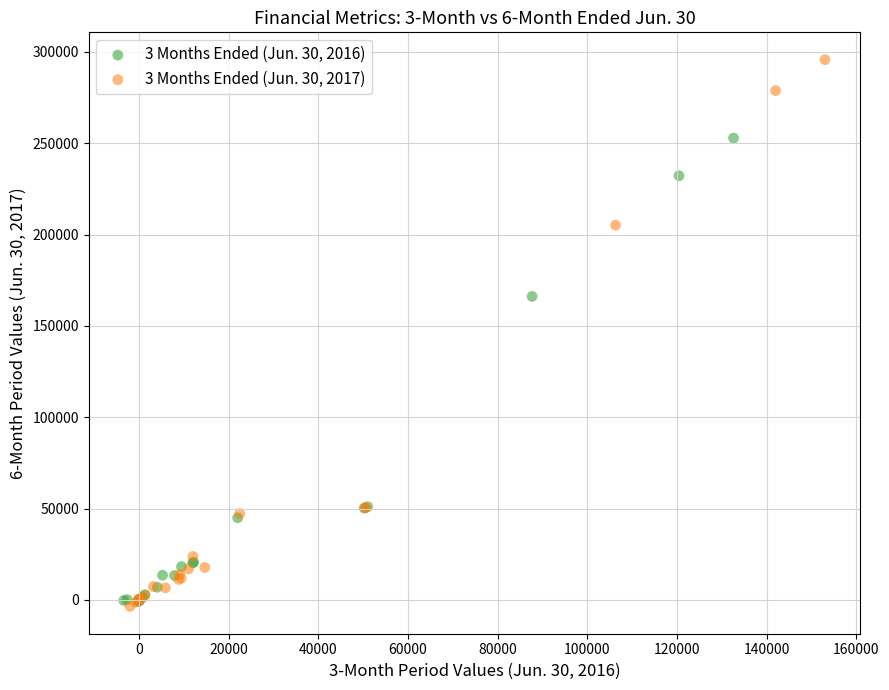

Which series has the widest spread of Y values?

3 Months Ended (Jun. 30, 2017)